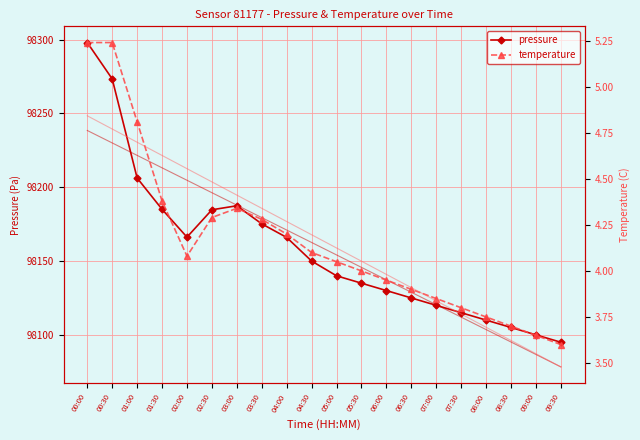

What is the sum of the pressure values at 09:30 and 01:00?

196301.2